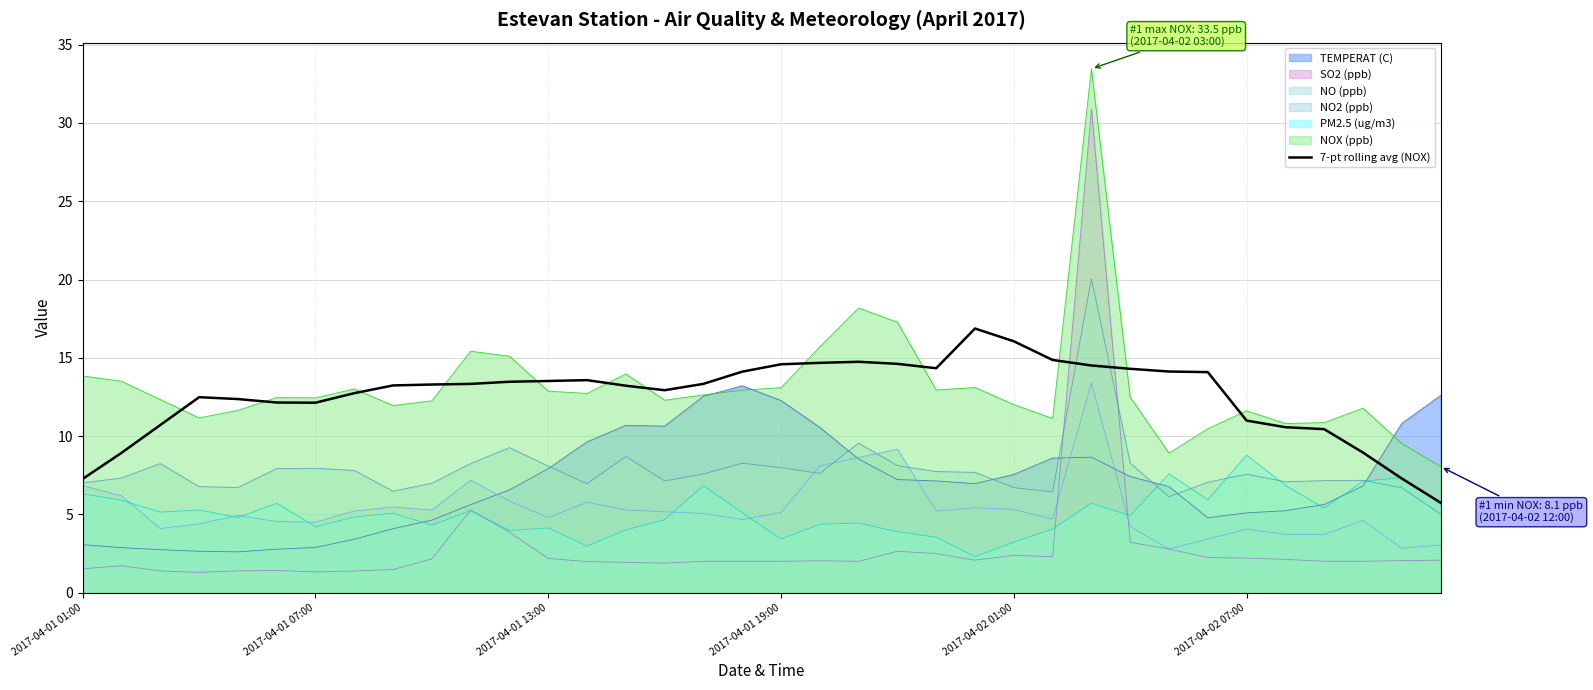

True or false: there are more than 0 points higher than both neighbors.

True